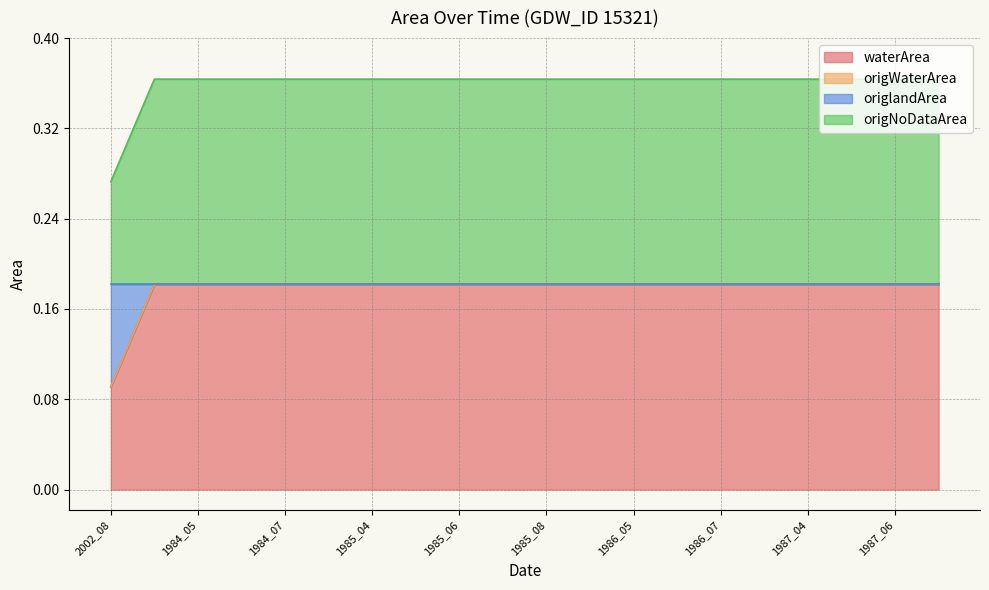

Does the chart display data point markers on the line(s)?

No